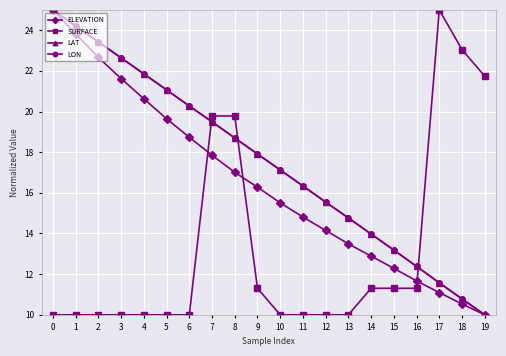

Rank the categories by ELEVATION value from highest to lowest.

0, 1, 2, 3, 4, 5, 6, 7, 8, 9, 10, 11, 12, 13, 14, 15, 16, 17, 18, 19